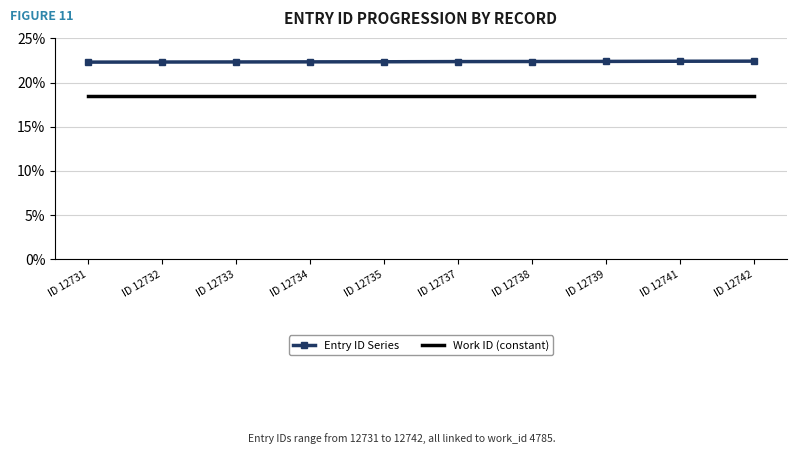

The value of Work ID (constant) at ID 12739 is 18.4. True or false?

True